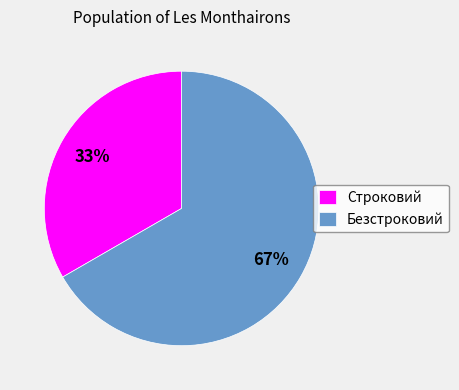

True or false: Строковий accounts for 43% of the total.

False